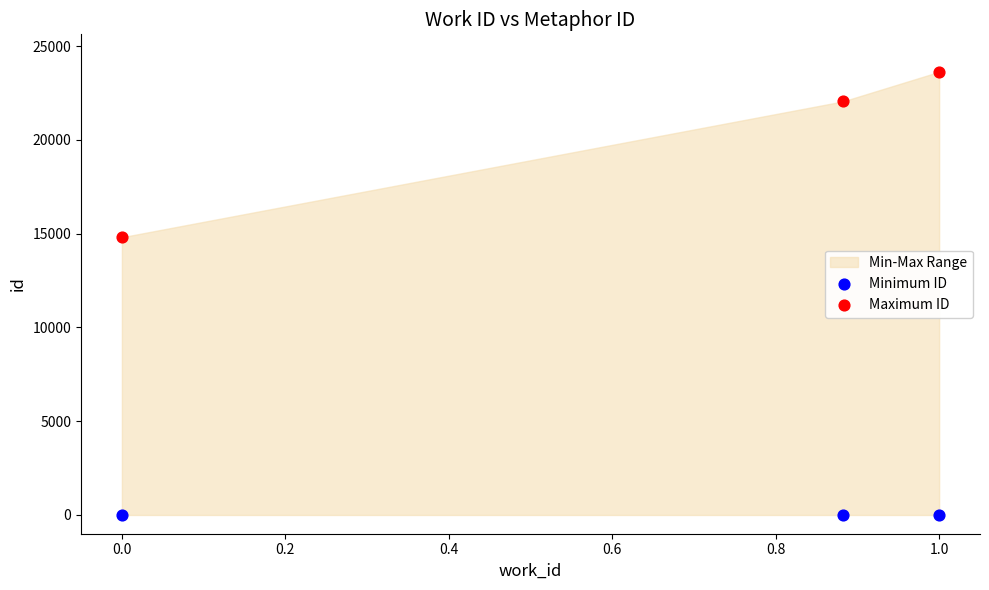

Across all series, what Y value is closest to 11815?

14810